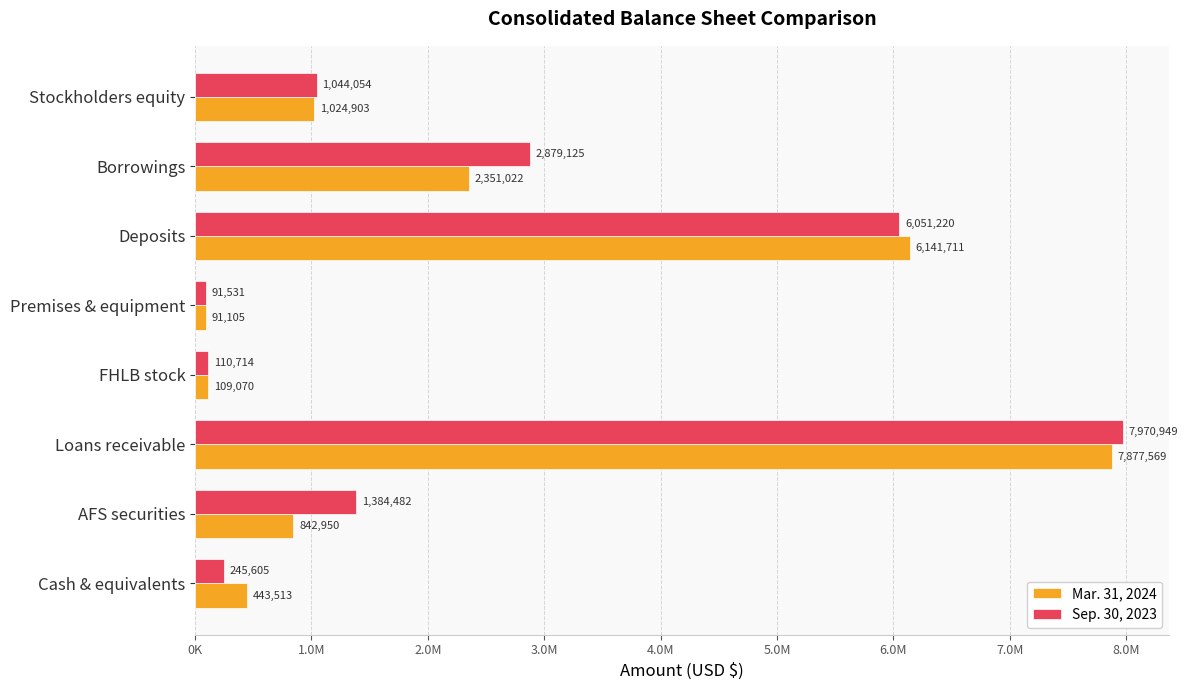

What is the minimum value shown in the chart?

91105